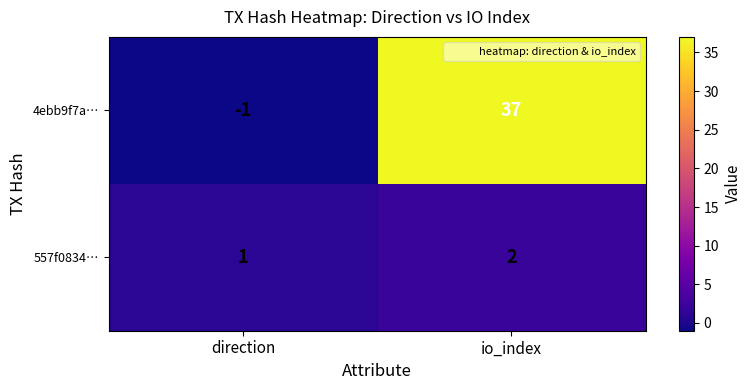

At which label is 557f0834… closest to 1?

direction